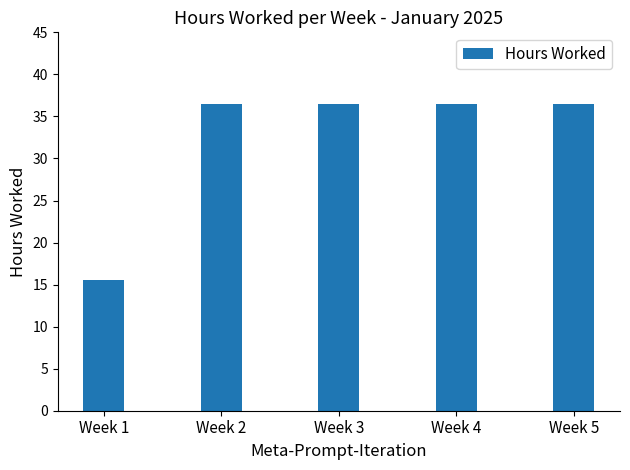

How many bars are there in total?

5